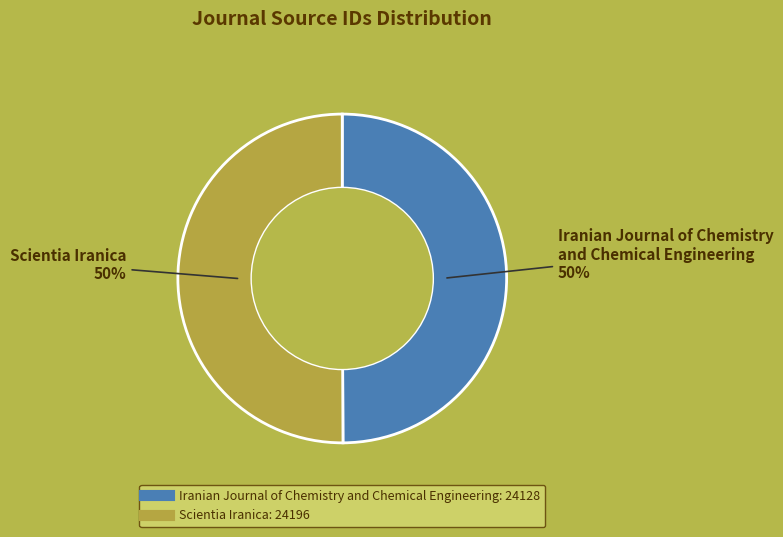

Combined, do Iranian Journal of Chemistry and Chemical Engineering and Scientia Iranica account for over 50%?

Yes